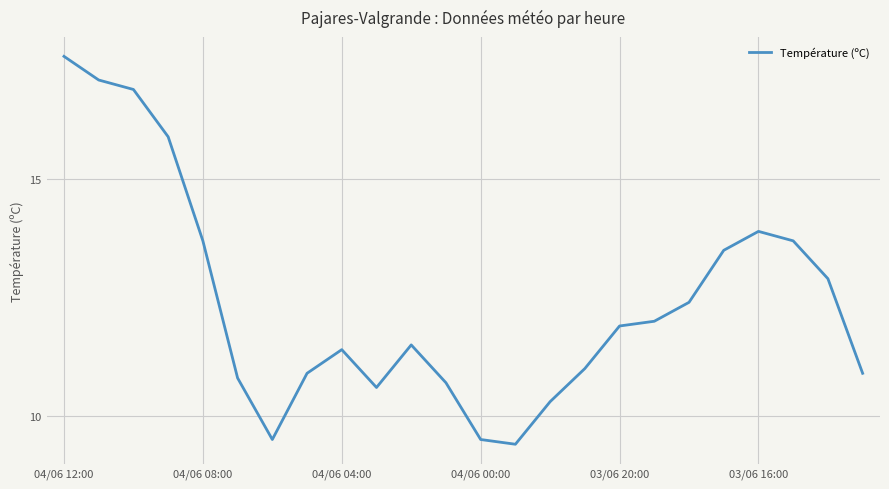

What is the greatest value displayed?

17.6